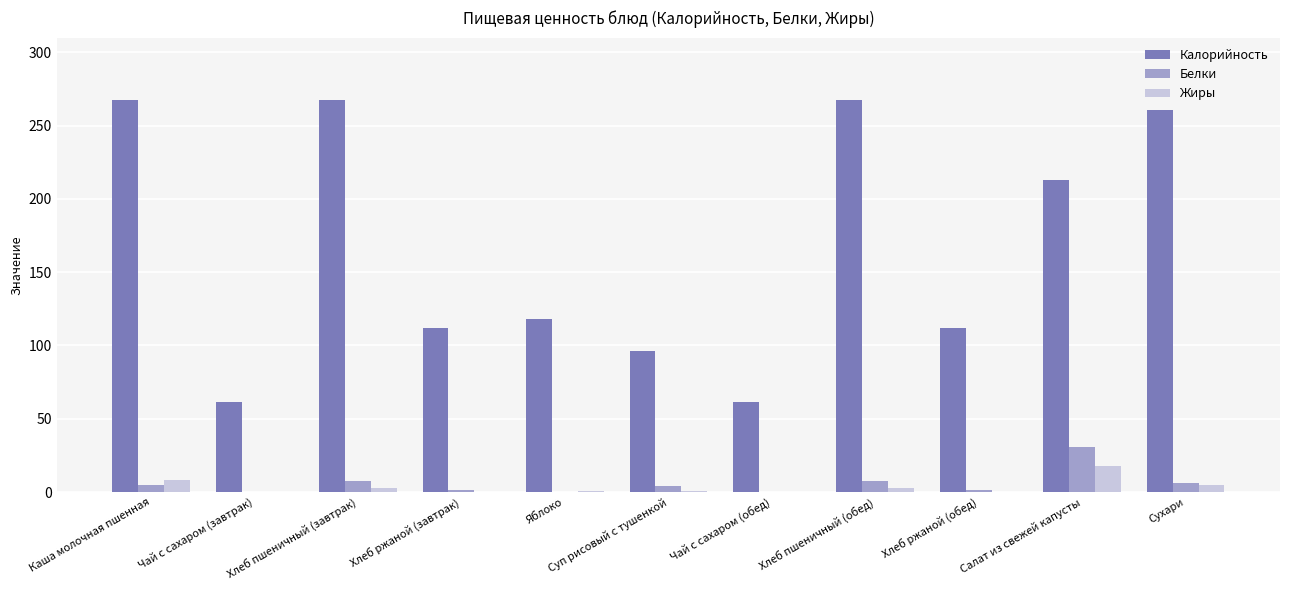

Which series changed the most between Чай с сахаром (завтрак) and Суп рисовый с тушенкой?

Калорийность